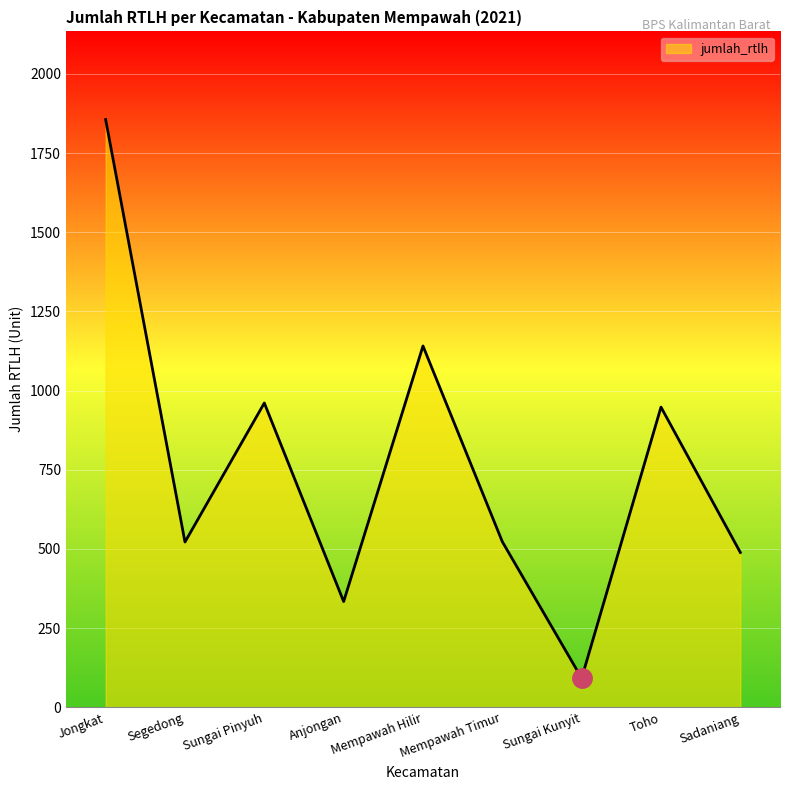

What is the difference between the maximum and minimum values?

1764